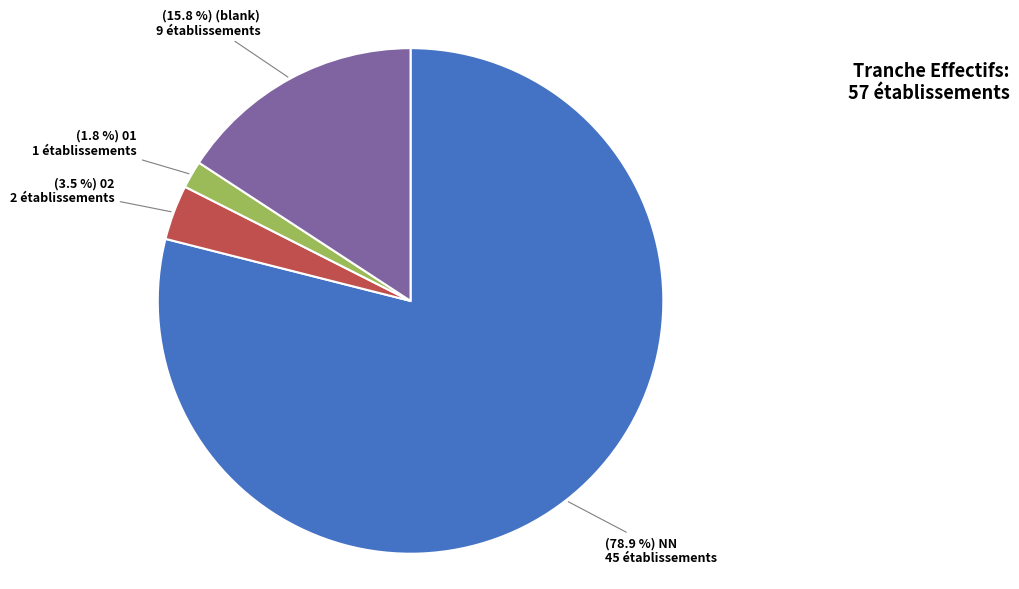

Is there any slice that represents more than half of the pie?

Yes